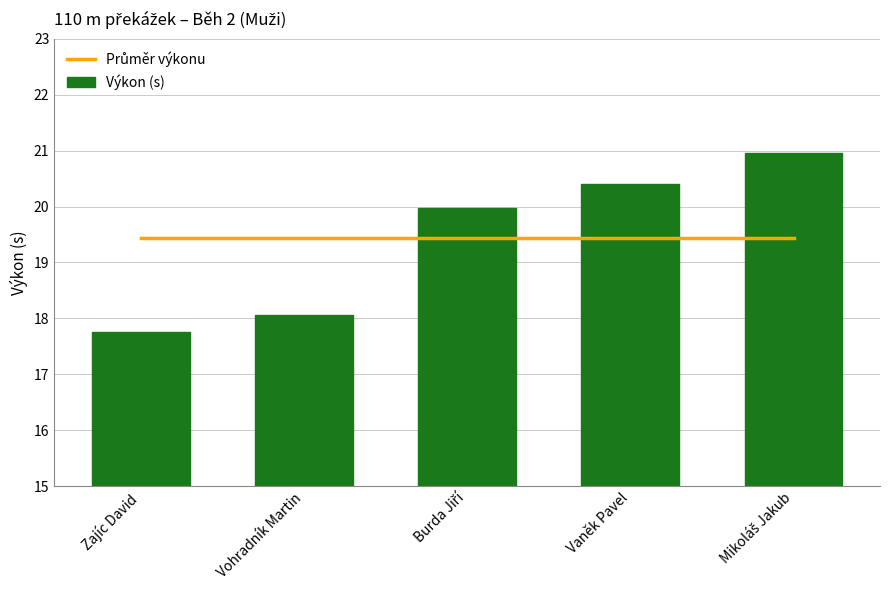

Reading left to right, what are all the values shown in this chart?

Průměr výkonu: 19.4	19.4	19.4	19.4	19.4
Výkon (s): 17.8	18.1	20.0	20.4	20.9